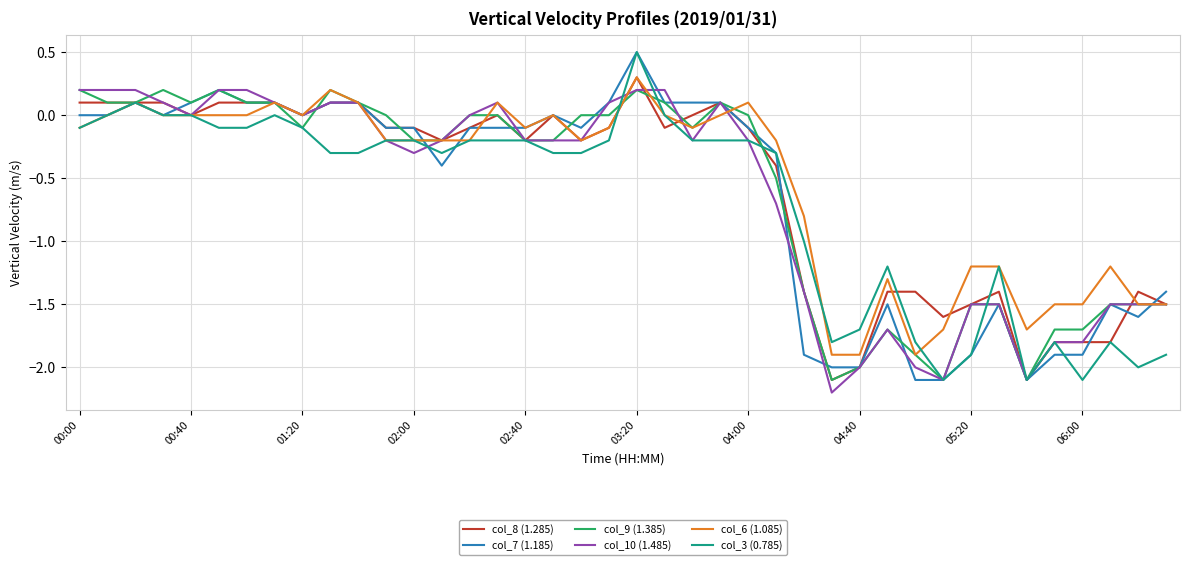

What is the minimum value for col_3 (0.785)?

-2.1